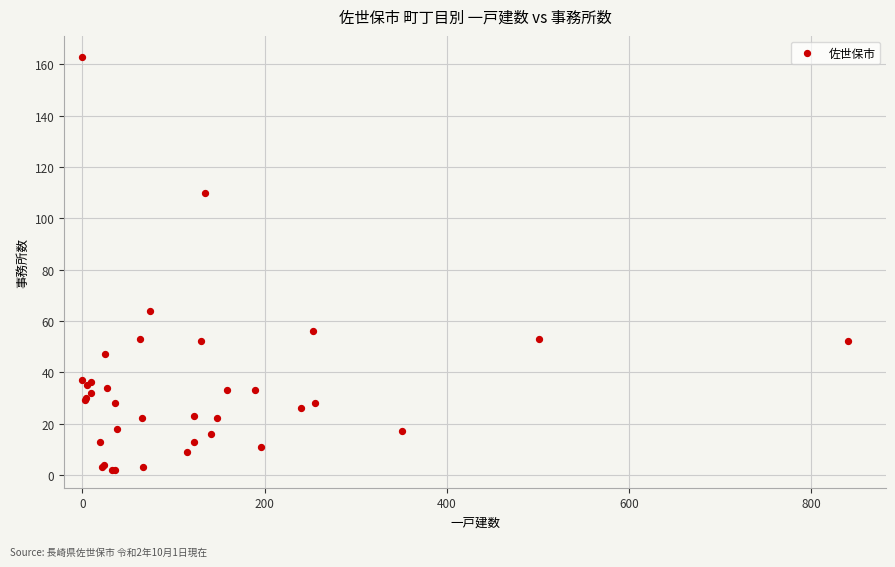

What Y value in the scatter plot is closest to 82?

64